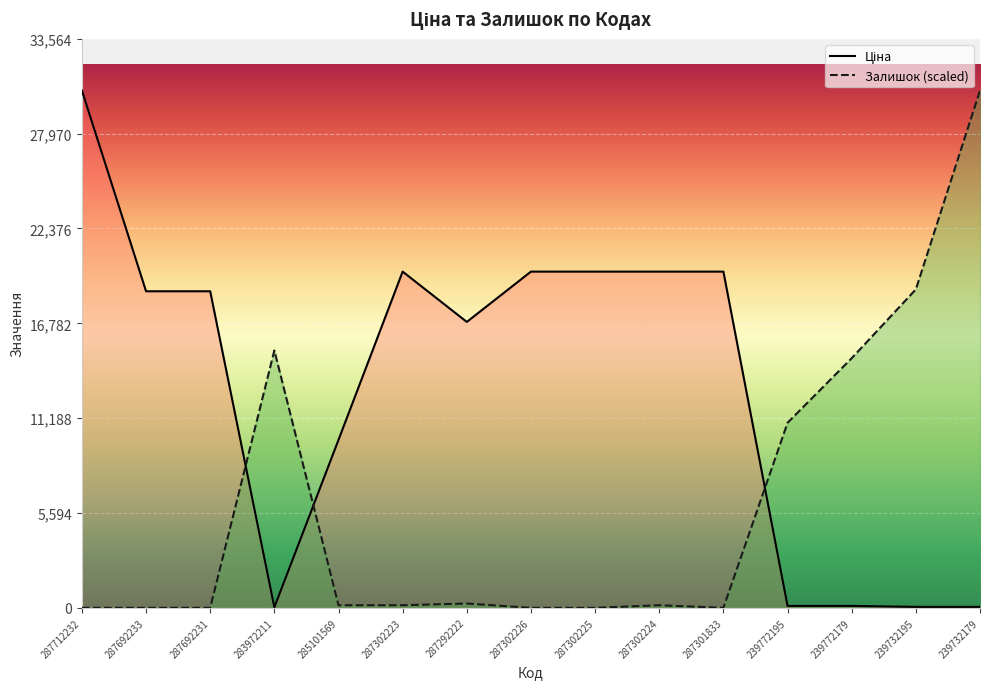

What is the spread (max minus min) of values at 239732179?

30455.7